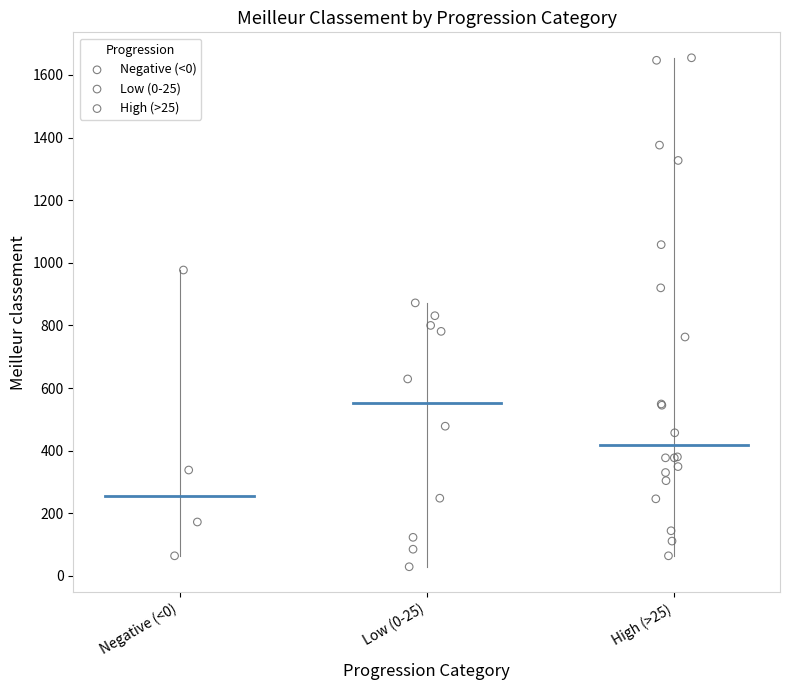

Which series contains the lowest Y value?

Low (0-25)